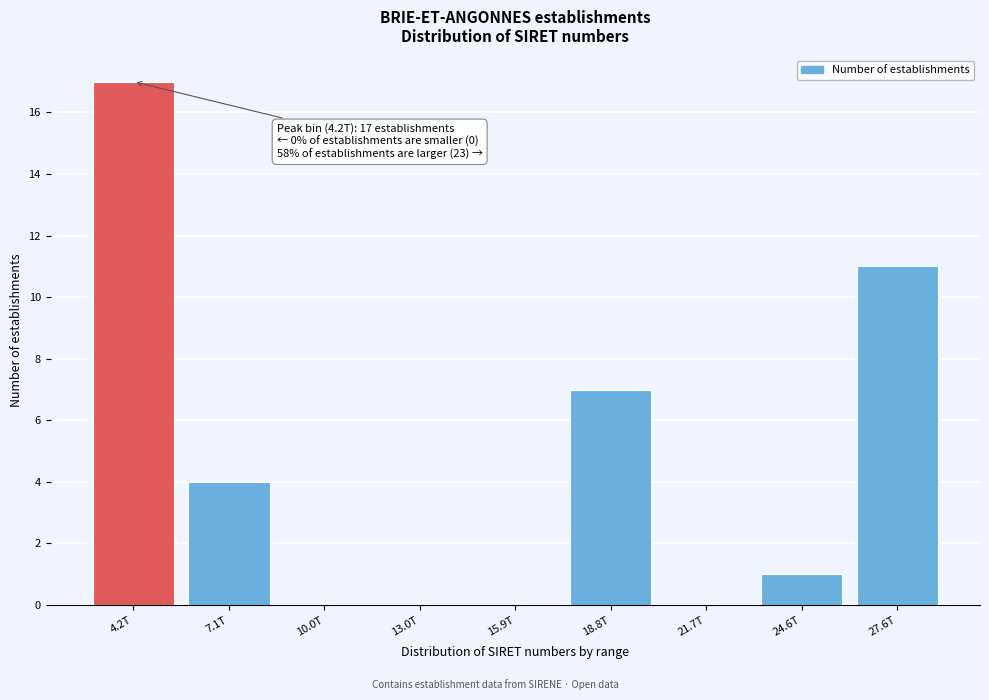

Reading left to right, what are all the values shown in this chart?

4.2T=17	7.1T=4	10.0T=0	13.0T=0	15.9T=0	18.8T=7	21.7T=0	24.6T=1	27.6T=11